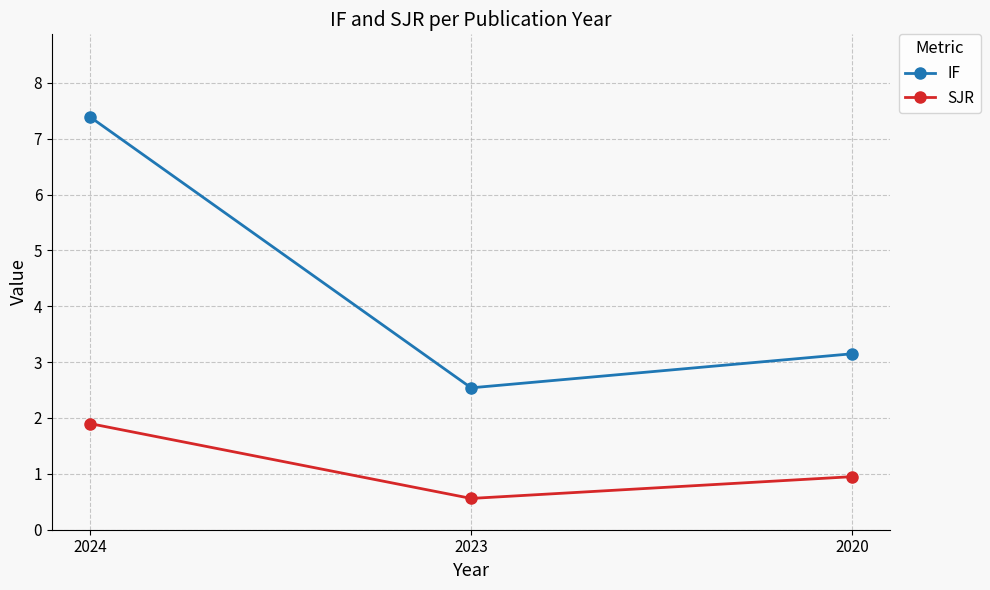

At which category is the sum across all series the highest?

2024